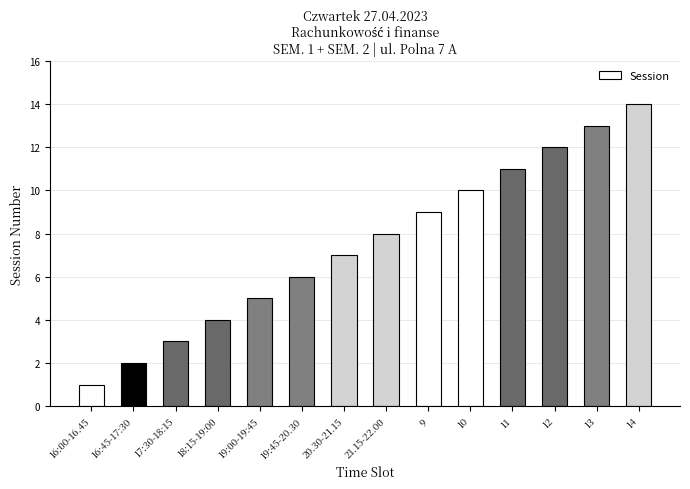

What is the label of the 13th bar from the left?

13